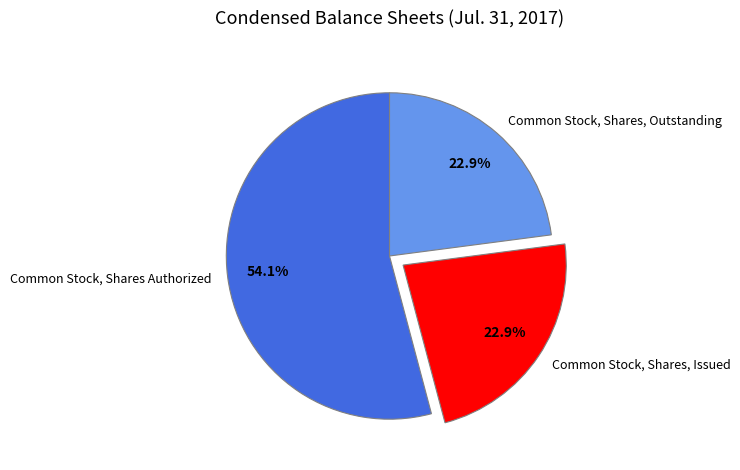

Which slice is the largest?

Common Stock, Shares Authorized